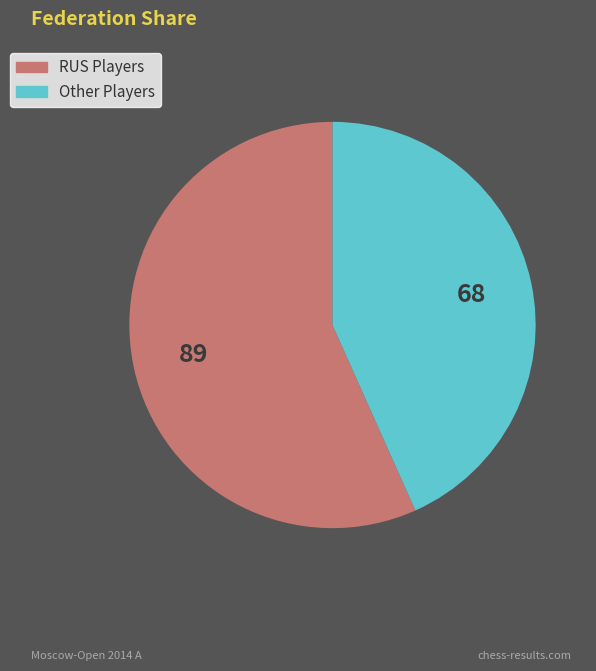

Which category accounts for the majority?

RUS